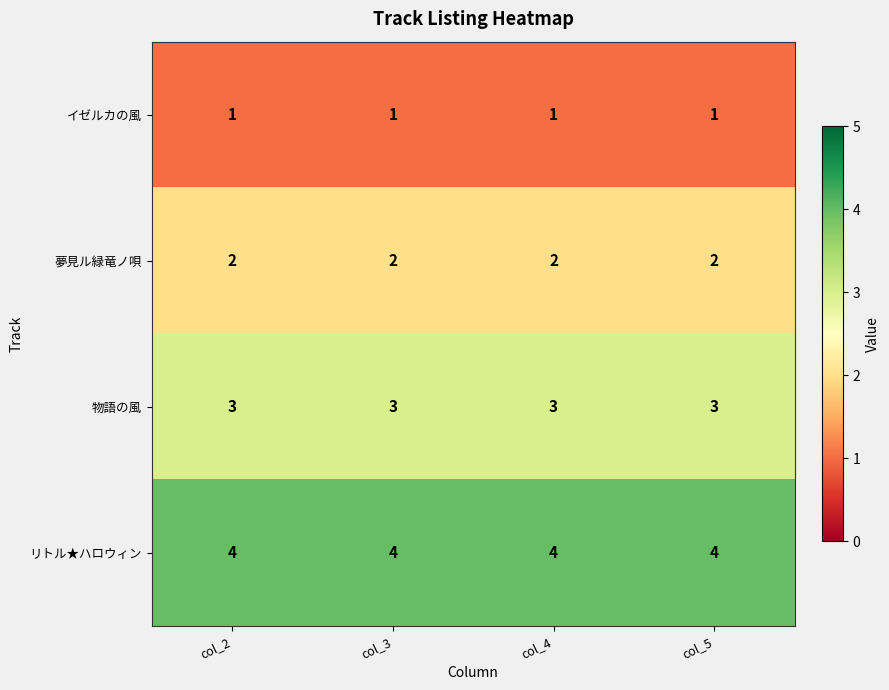

What is the maximum value for リトル★ハロウィン?

4